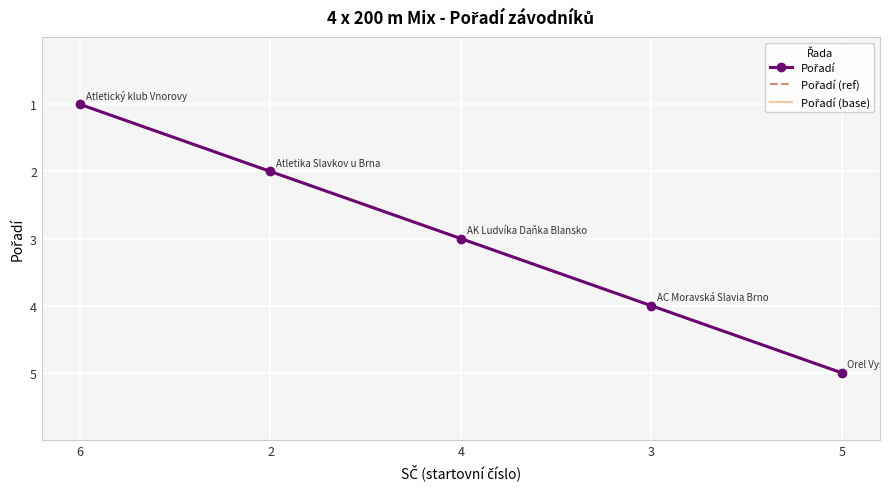

Reading right to left, extract all data points from this chart.

Pořadí: 5=5	3=4	4=3	2=2	6=1
Pořadí (ref): 5=5	3=4	4=3	2=2	6=1
Pořadí (base): 5=5	3=4	4=3	2=2	6=1